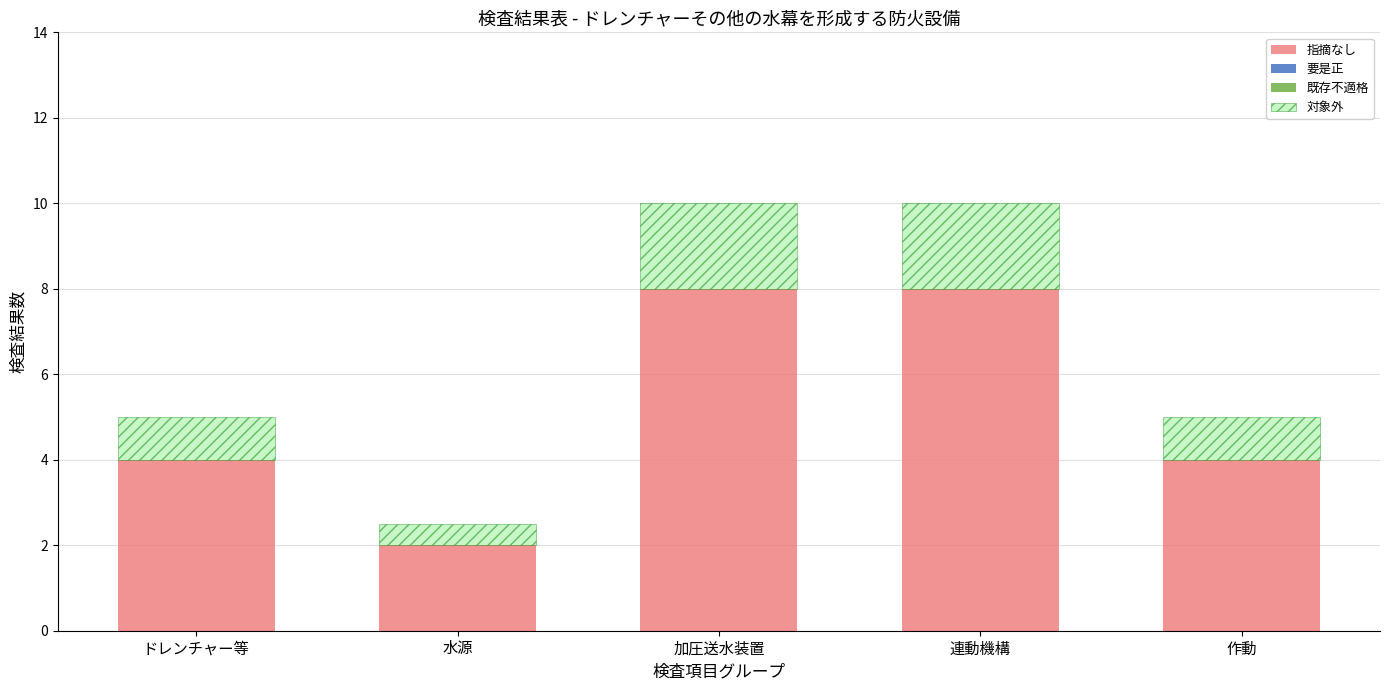

What is the value of the 指摘なし bar at the 5th from the left?

4.0